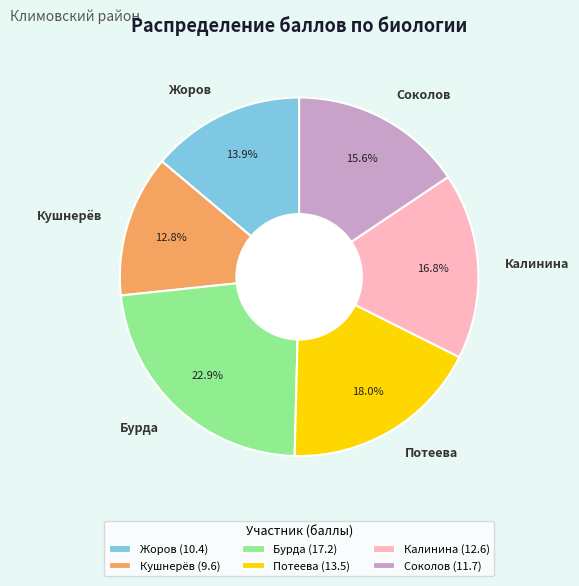

Is the sum of Соколов and Кушнерёв greater than half?

No